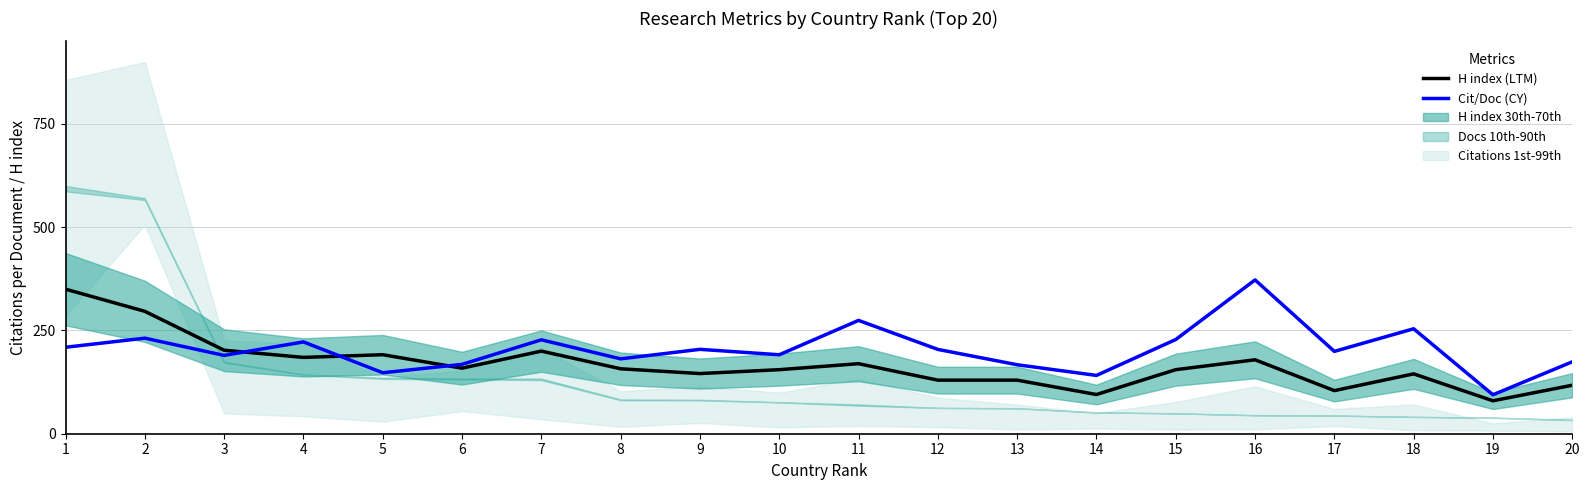

Which series has the largest total across all categories?

Citations per Document (CY)